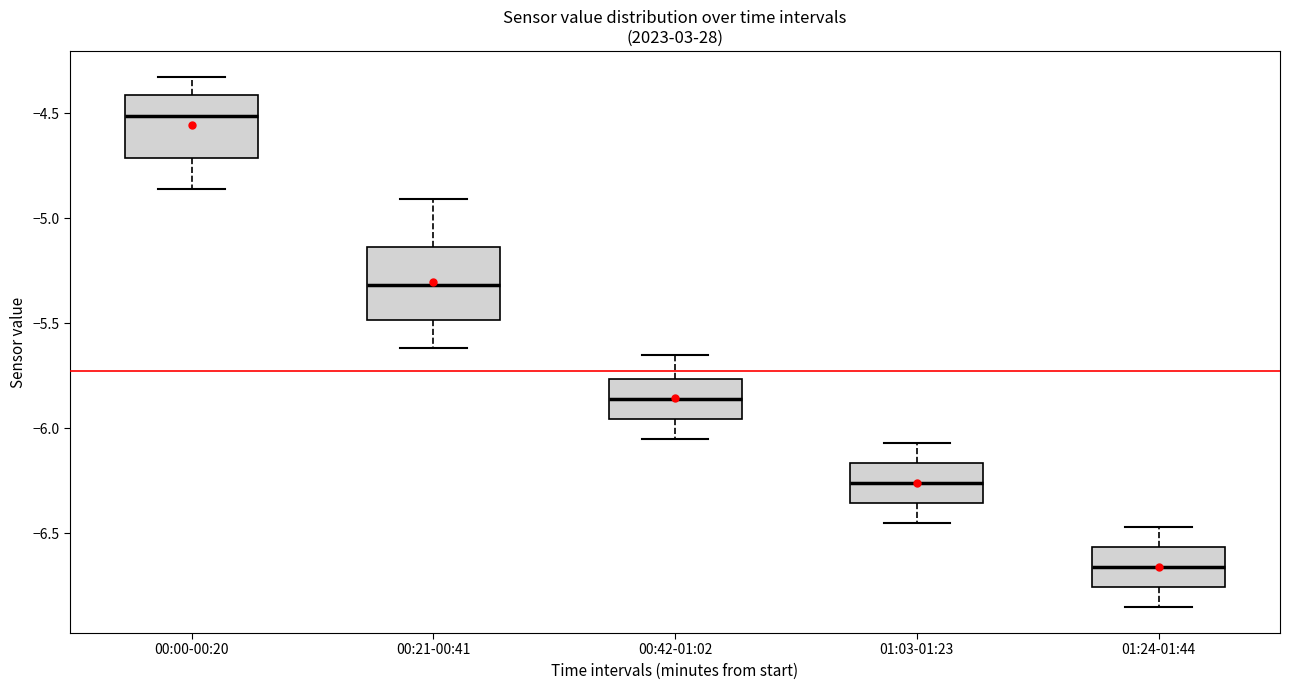

Reading left to right, read every box against the y-axis: the position of its median line, the range the box covers, and the ends of its whiskers. The values are not printed on the chart, so give them approximately, as read against the axis.

00:00-00:20: median -4.50, box -4.70 to -4.40, whiskers -4.85 to -4.35
00:21-00:41: median -5.30, box -5.50 to -5.15, whiskers -5.60 to -4.90
00:42-01:02: median -5.85, box -5.95 to -5.75, whiskers -6.05 to -5.65
01:03-01:23: median -6.25, box -6.35 to -6.15, whiskers -6.45 to -6.05
01:24-01:44: median -6.65, box -6.75 to -6.55, whiskers -6.85 to -6.45